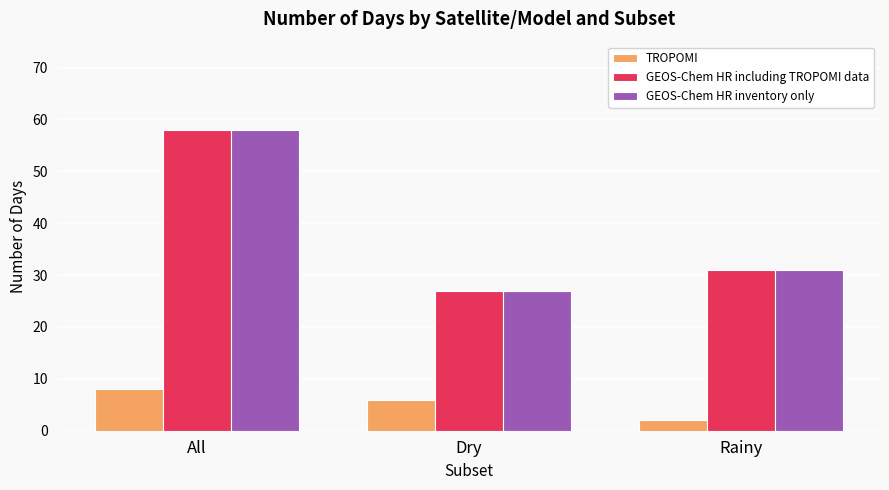

What is the label of the 3rd bar from the left?

Rainy